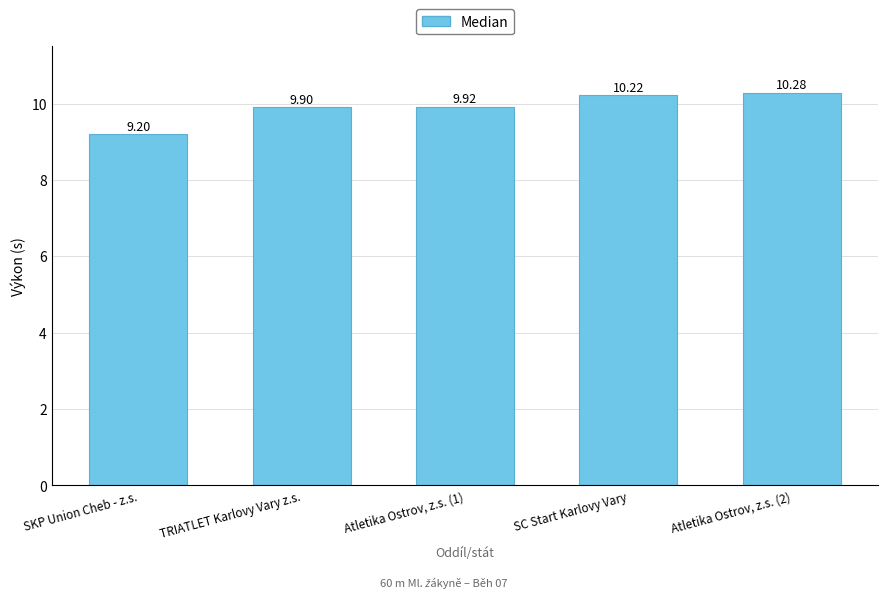

Which category has the highest value across all series?

Atletika Ostrov, z.s. (2)